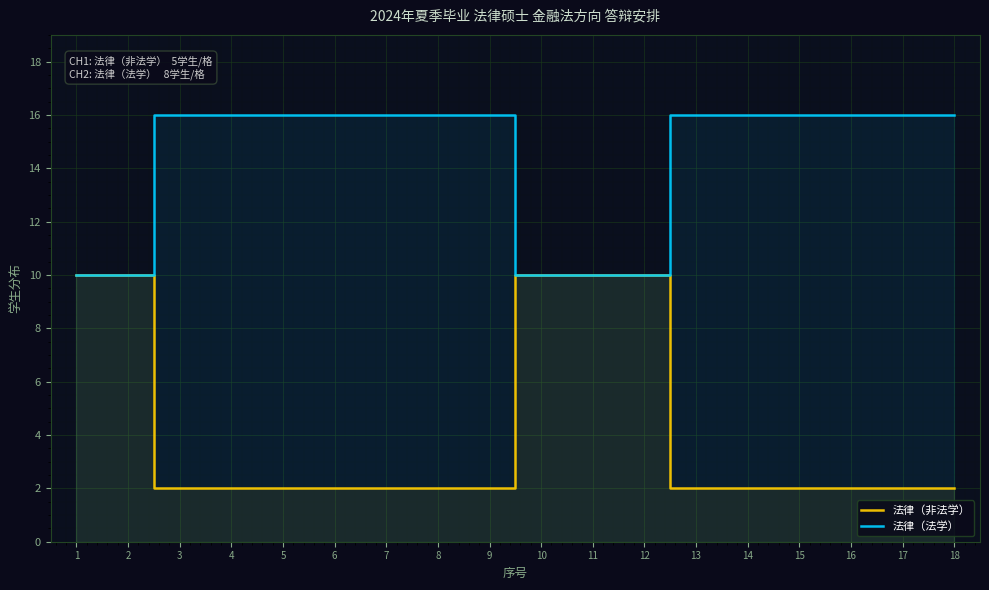

Rank the series at 4 from highest to lowest value.

法律（法学）, 法律（非法学）